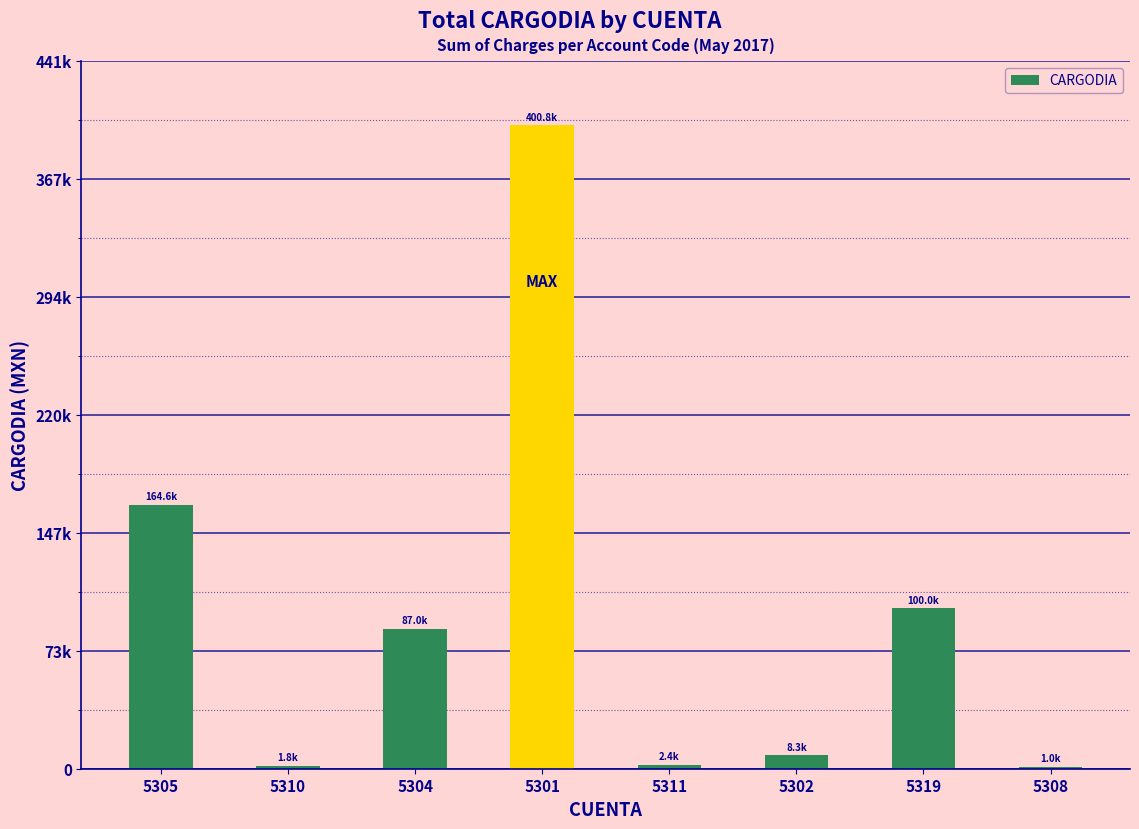

What is the value of the 7th bar from the left?

100000.0